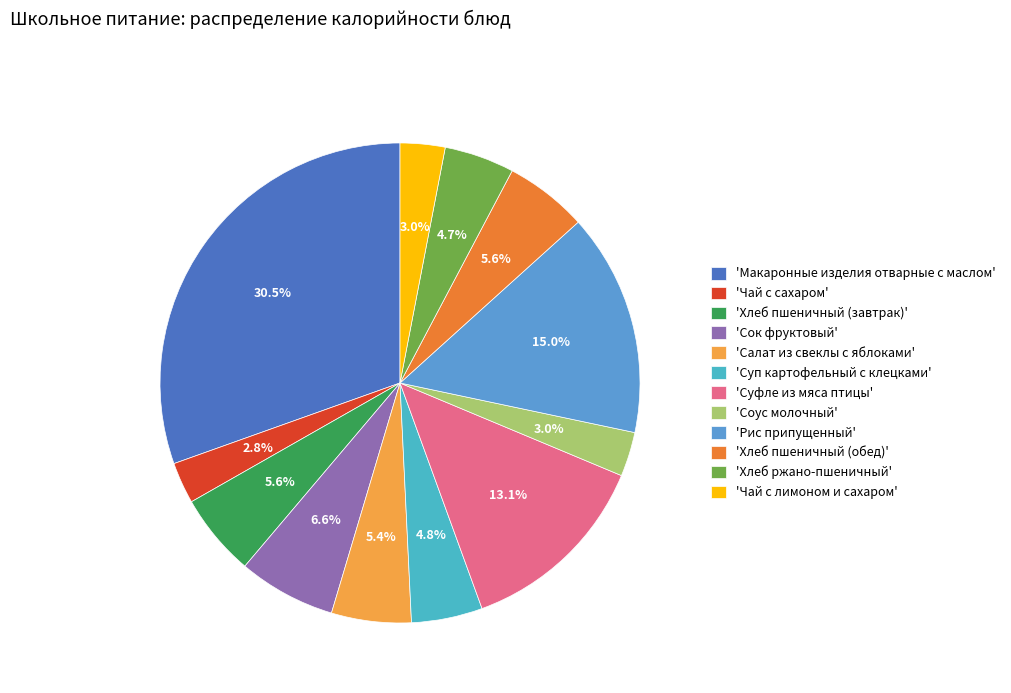

How many segments does this pie chart have?

12